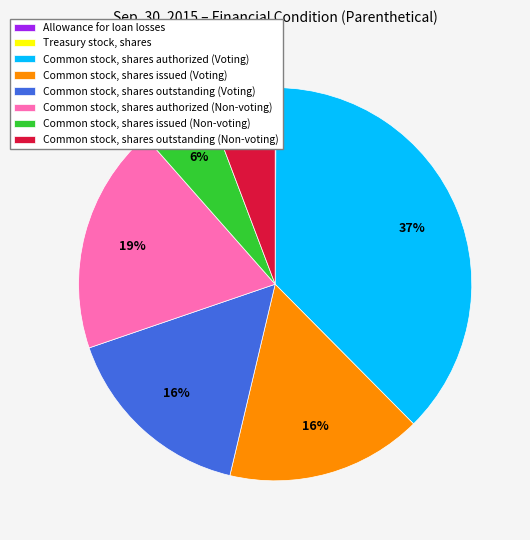

Is there any slice that represents more than half of the pie?

No